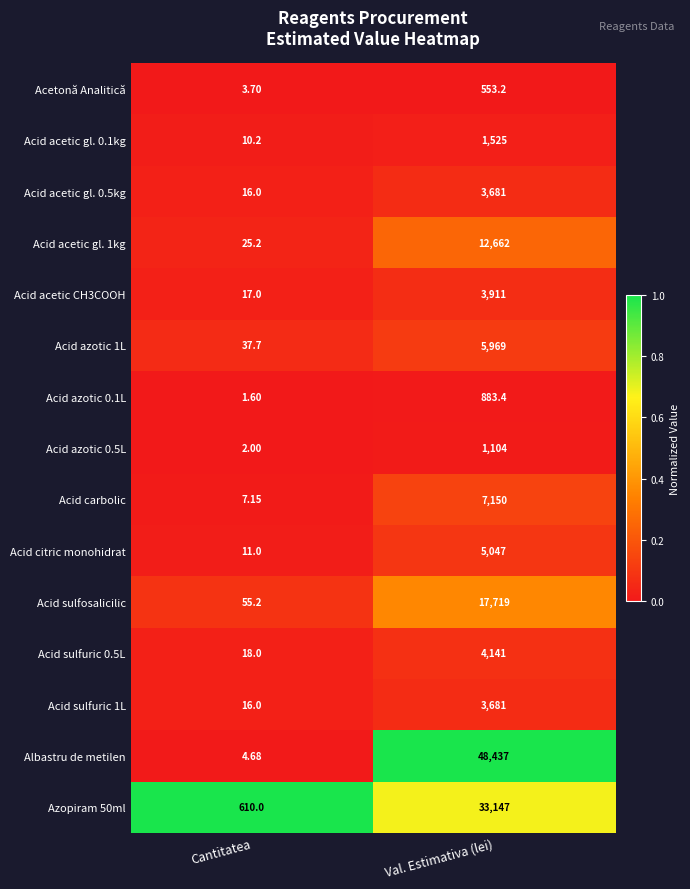

List the labels in order of Acid carbolic value, largest first.

Val. Estimativa (lei), Cantitatea